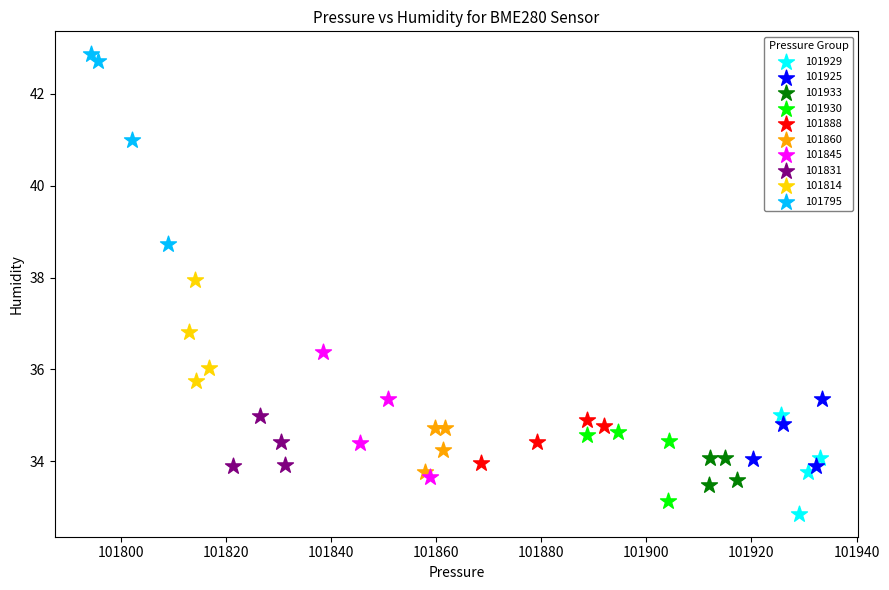

Which series has the largest Y range (max minus min)?

101795